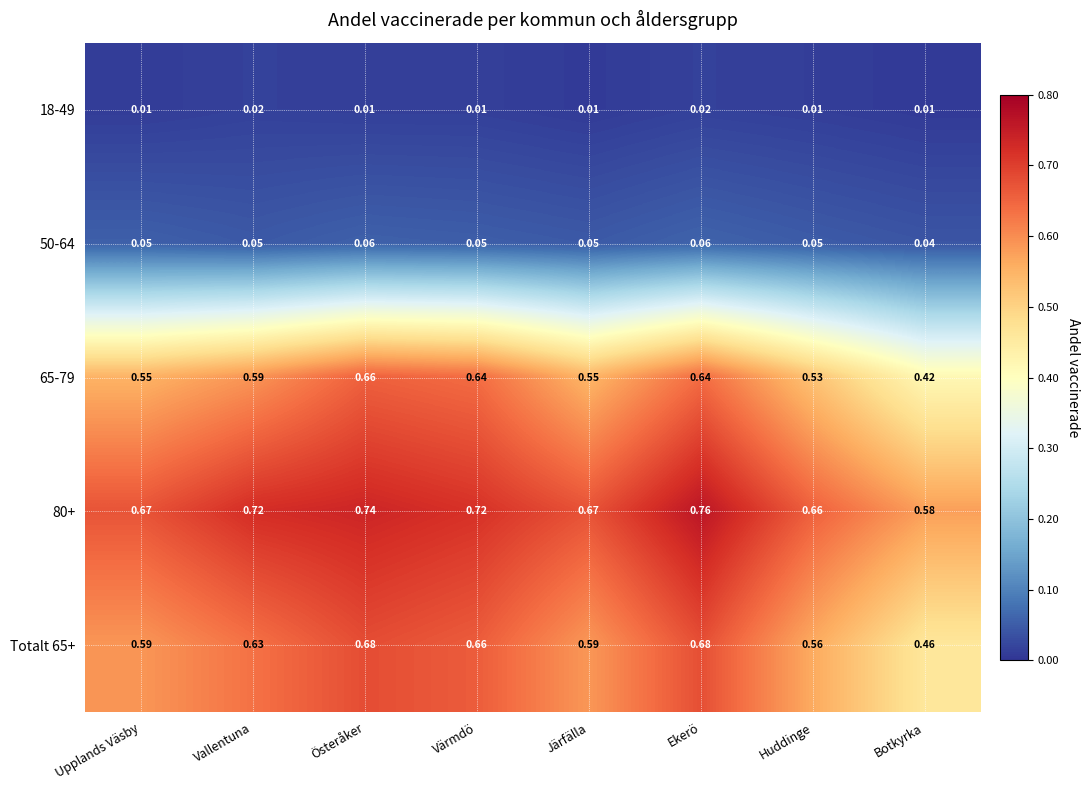

At which category does the chart reach its peak across all series?

Ekerö